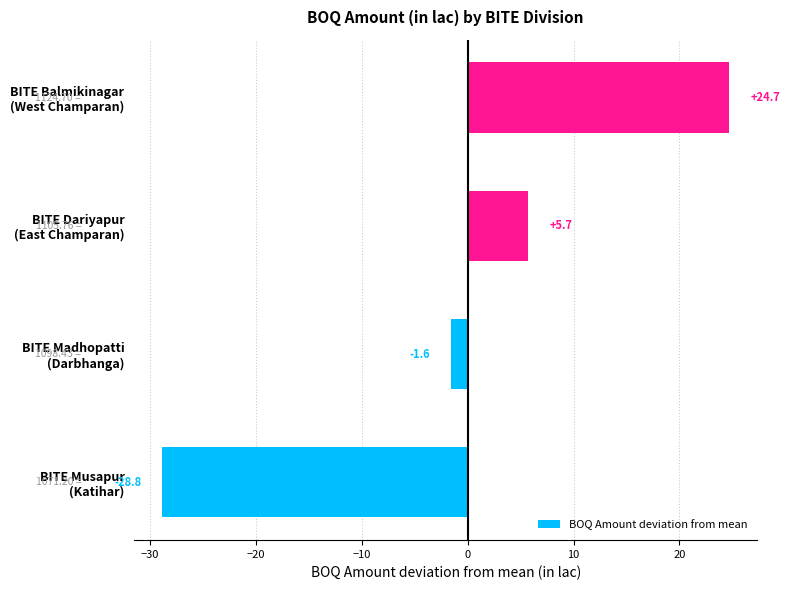

What is the difference between the maximum and minimum values?

53.5